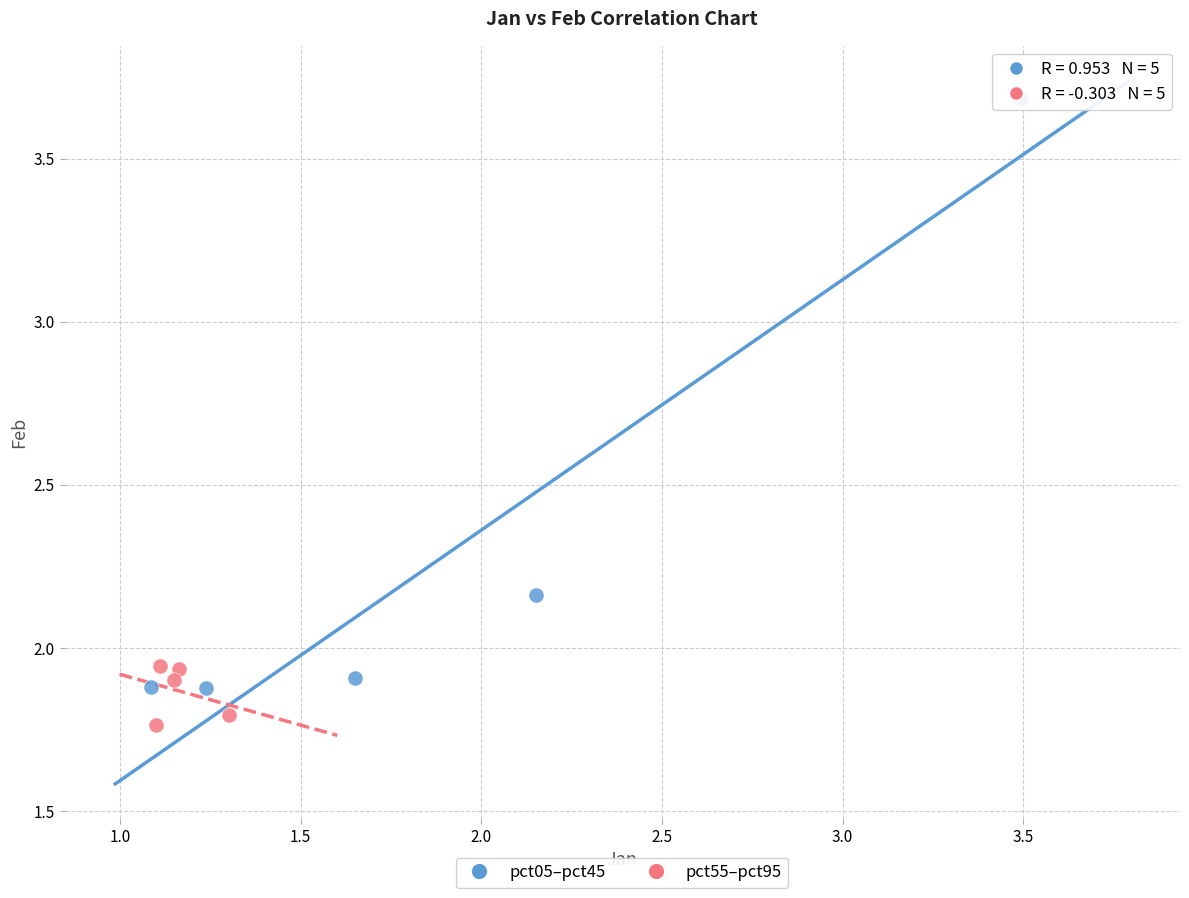

Which series reaches the maximum Y coordinate?

pct05–pct45